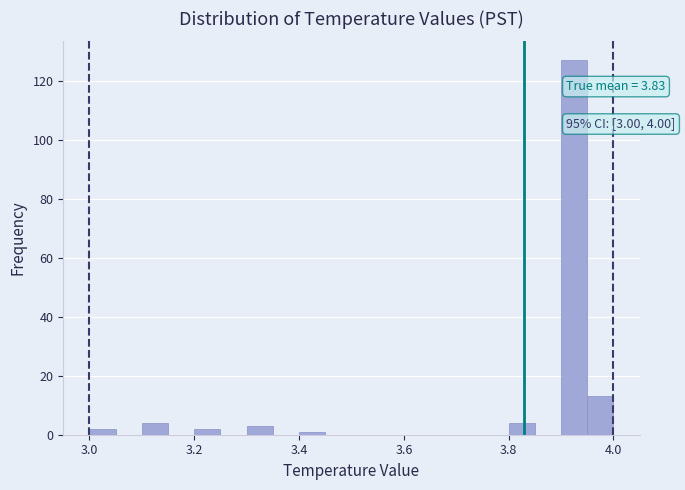

Read against the x-axis, roughly where is the centre of the tallest bar?

3.92